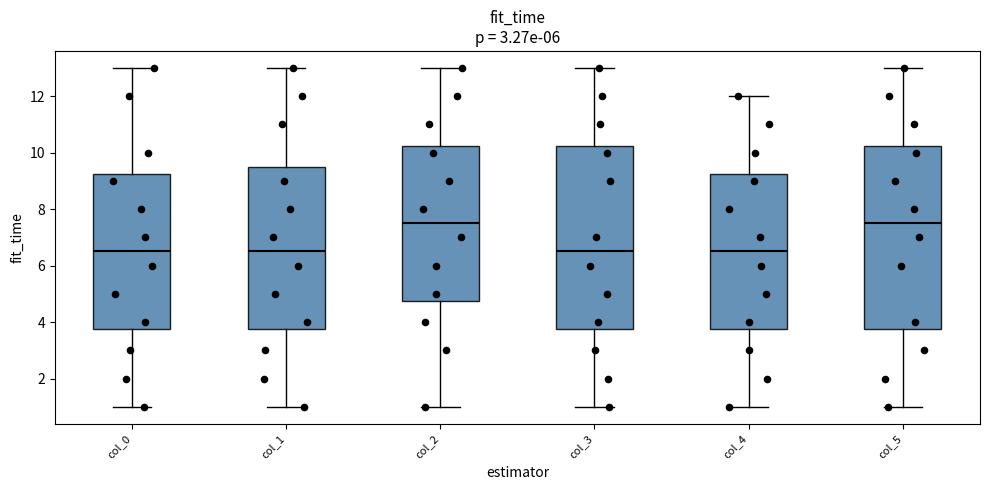

Reading left to right, read every box against the y-axis: the position of its median line, the range the box covers, and the ends of its whiskers. The values are not printed on the chart, so give them approximately, as read against the axis.

col_0: median 6.6, box 3.8 to 9.2, whiskers 1.0 to 13.0
col_1: median 6.6, box 3.8 to 9.6, whiskers 1.0 to 13.0
col_2: median 7.6, box 4.8 to 10.2, whiskers 1.0 to 13.0
col_3: median 6.6, box 3.8 to 10.2, whiskers 1.0 to 13.0
col_4: median 6.6, box 3.8 to 9.2, whiskers 1.0 to 12.0
col_5: median 7.6, box 3.8 to 10.2, whiskers 1.0 to 13.0